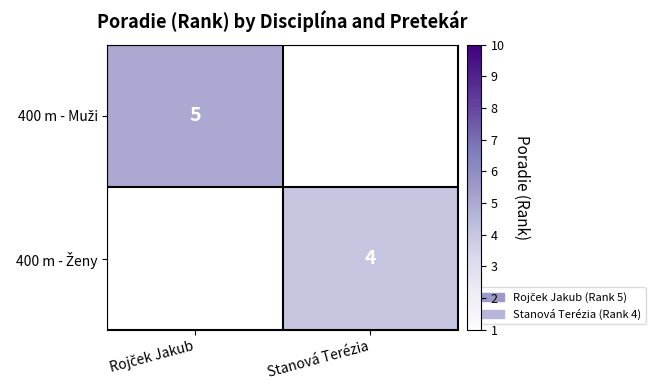

At which label is 400 m - Muži closest to 5?

Rojček Jakub